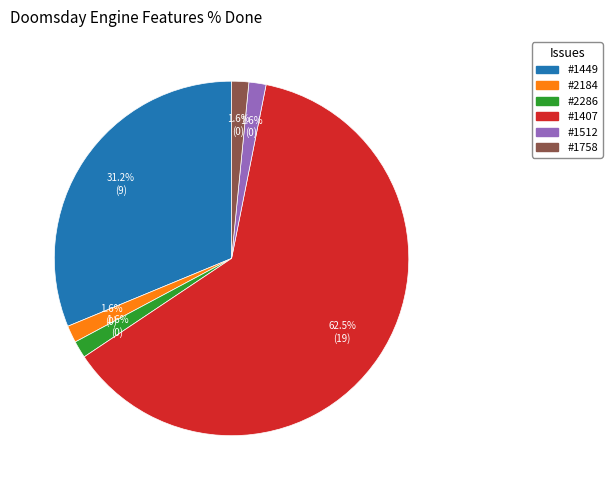

Is there a majority slice in this chart?

Yes